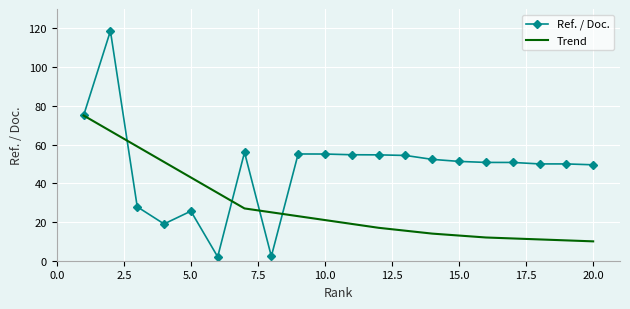

What is the maximum value for Ref. / Doc.?

118.7